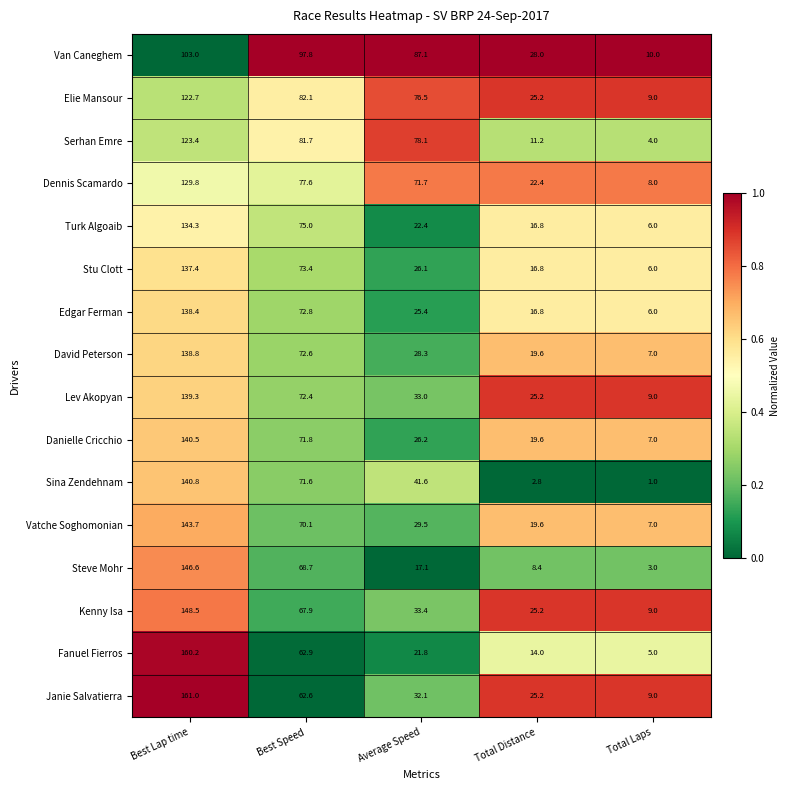

What is the highest value of the David Peterson series?

138.8